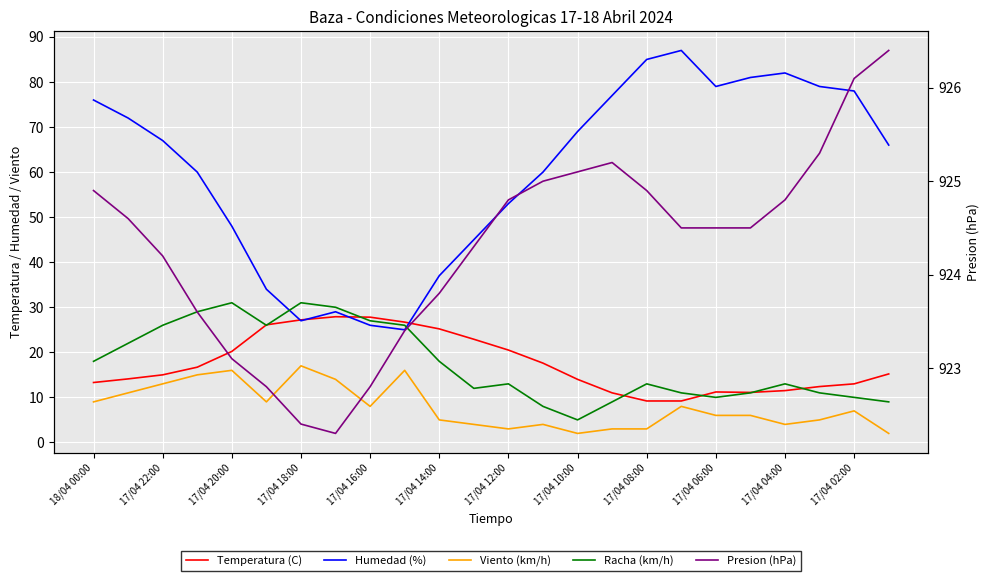

What is the lowest value of the Viento (km/h) series?

2.0